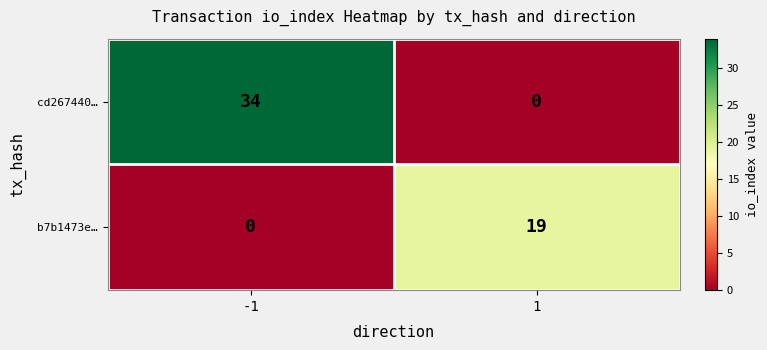

Which series has the widest spread of values?

cd267440…